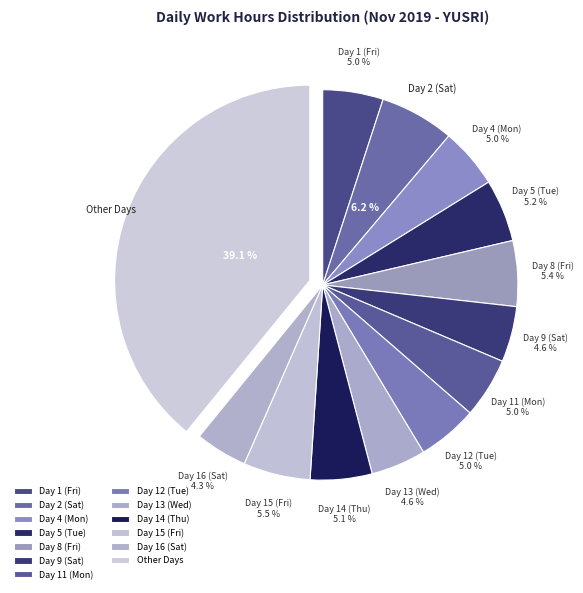

What is the largest slice in the pie chart?

Other Days